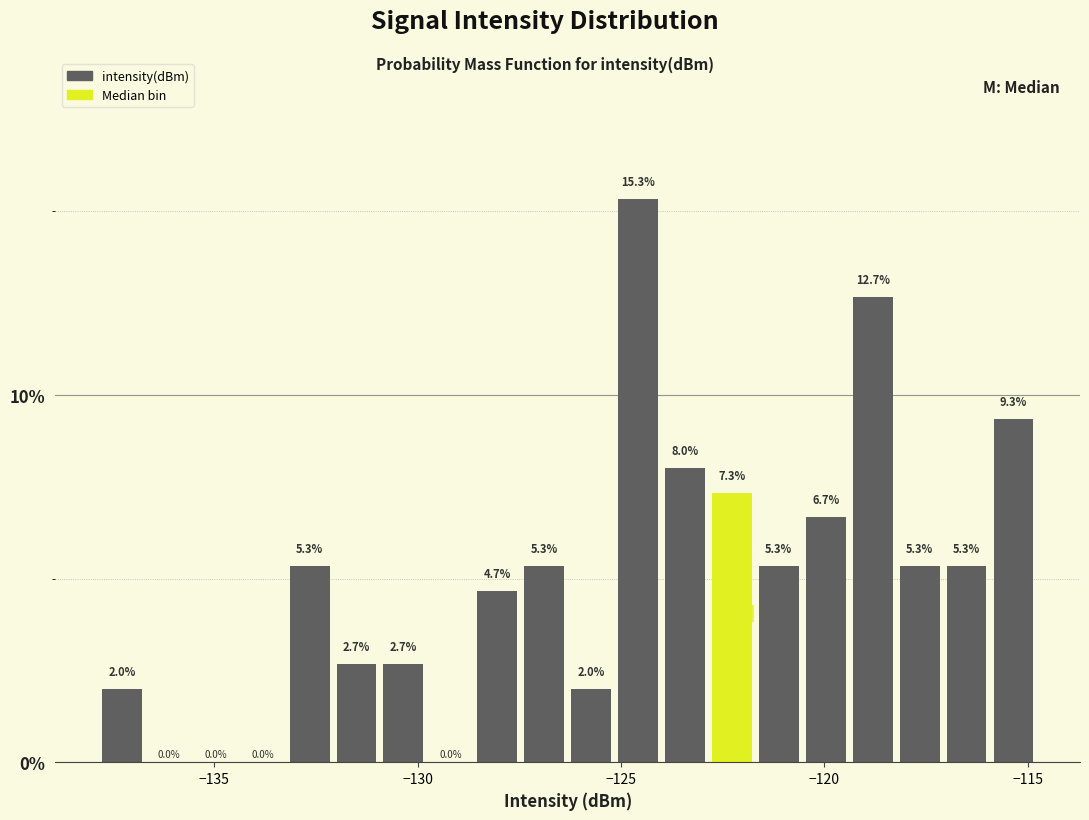

Around what value on the x-axis is the tallest bar? Give the approximate position of its centre, as read against the axis.

-124.5